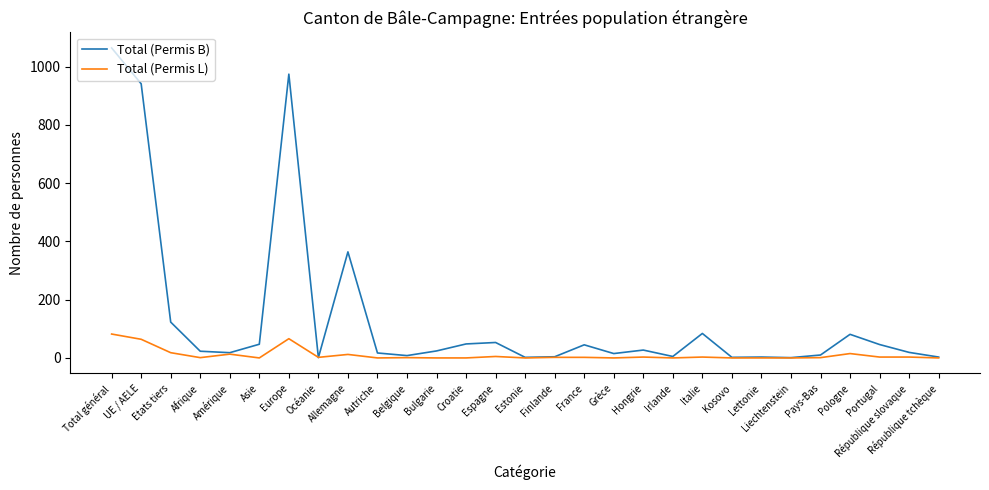

Is this an area chart (filled region under the line)?

No